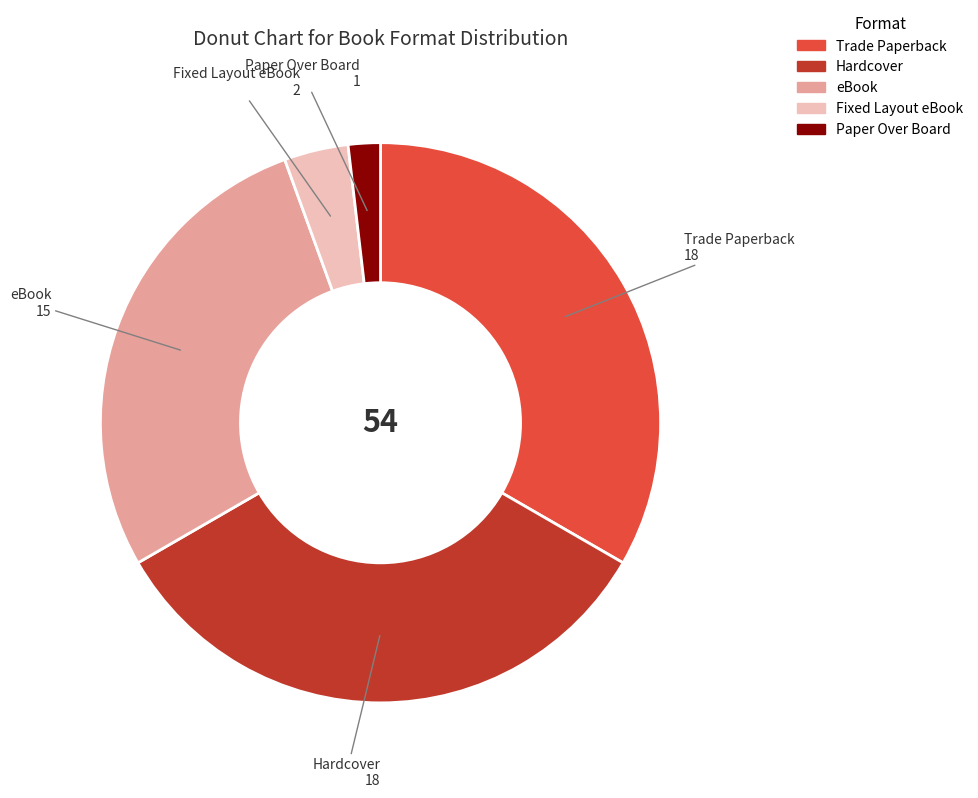

The Trade Paperback slice represents 33% of the pie. True or false?

True